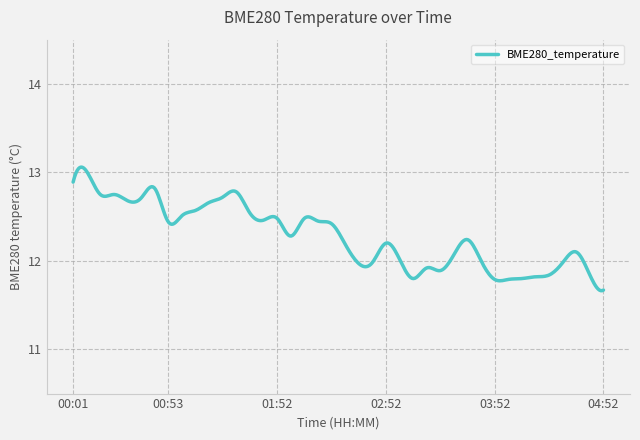

Rank the categories by value from lowest to highest.

04:52, 03:52, 04:00, 03:07, 04:07, 04:15, 04:22, 04:45, 03:22, 03:15, 02:37, 02:45, 04:30, 03:45, 03:00, 03:30, 04:37, 02:30, 02:52, 03:37, 02:00, 02:22, 00:53, 02:15, 01:45, 01:52, 02:07, 01:00, 01:37, 01:08, 01:15, 00:31, 00:38, 01:22, 00:16, 00:23, 01:30, 00:46, 00:01, 00:09